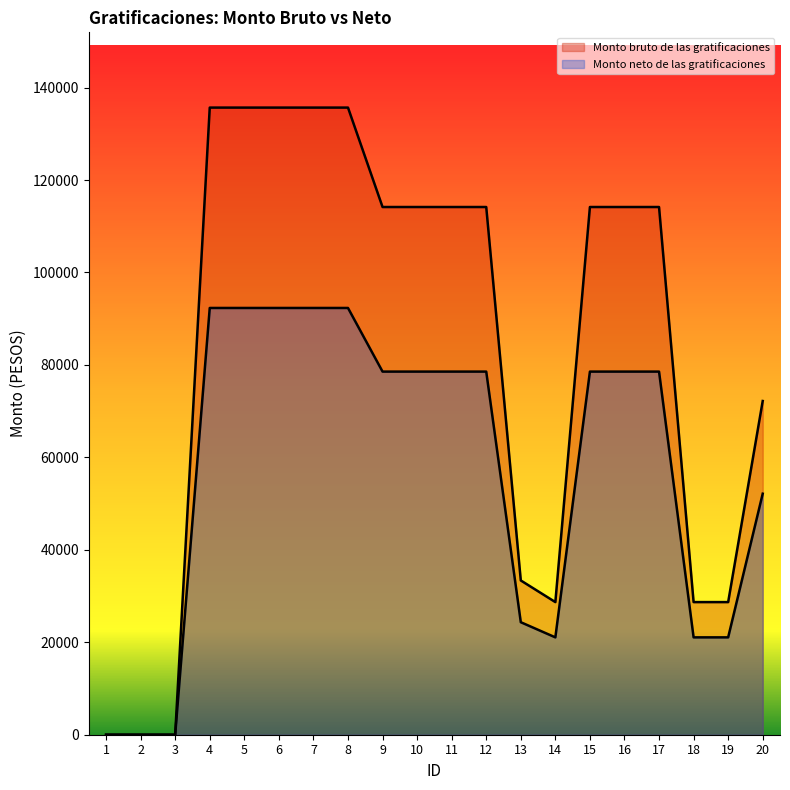

At which label does Monto bruto de las gratificaciones first exceed 114165?

4